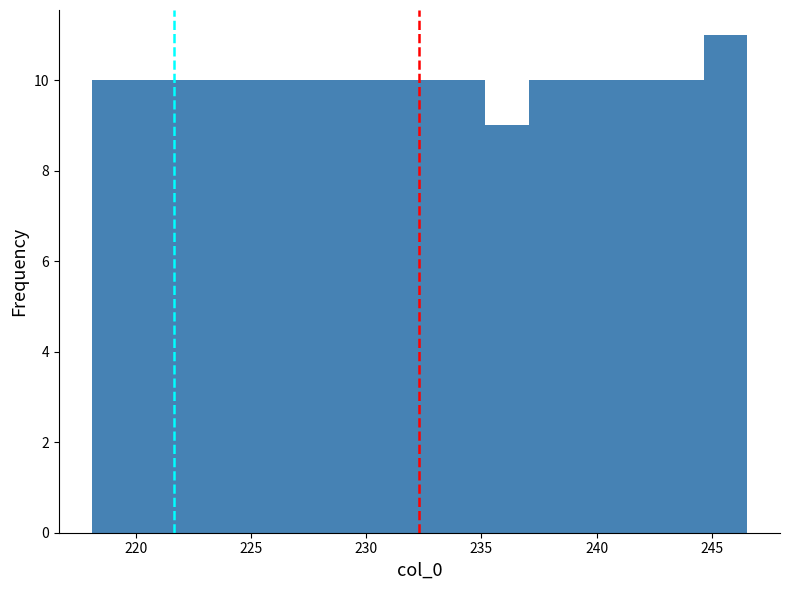

Around what value on the x-axis is the tallest bar? Give the approximate position of its centre, as read against the axis.

245.5